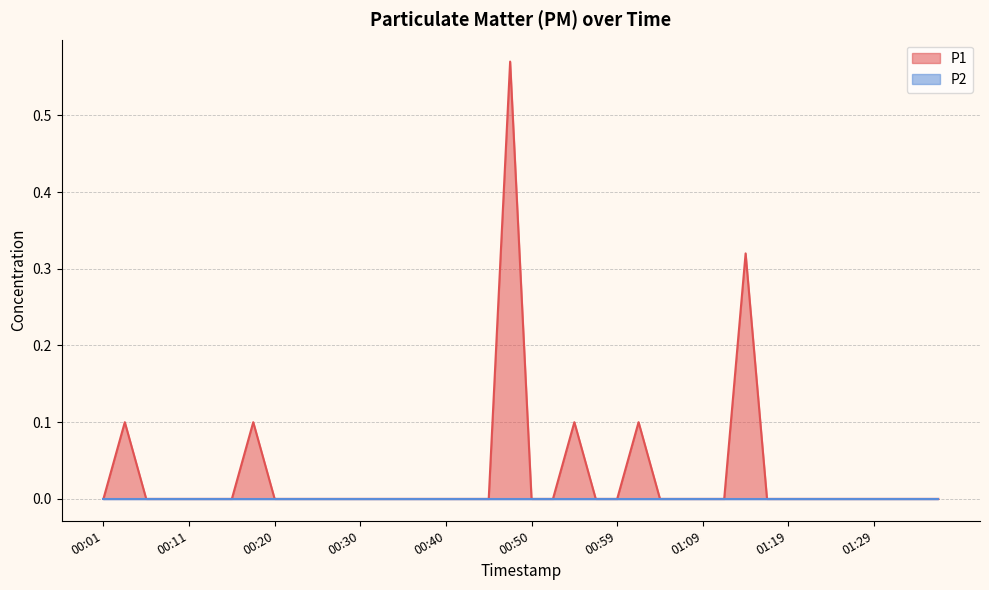

What is the difference between the maximum and minimum values?

0.6